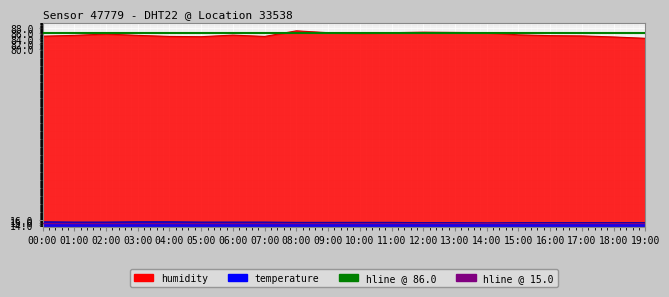

What is the label of the 9th point from the right?

11:00